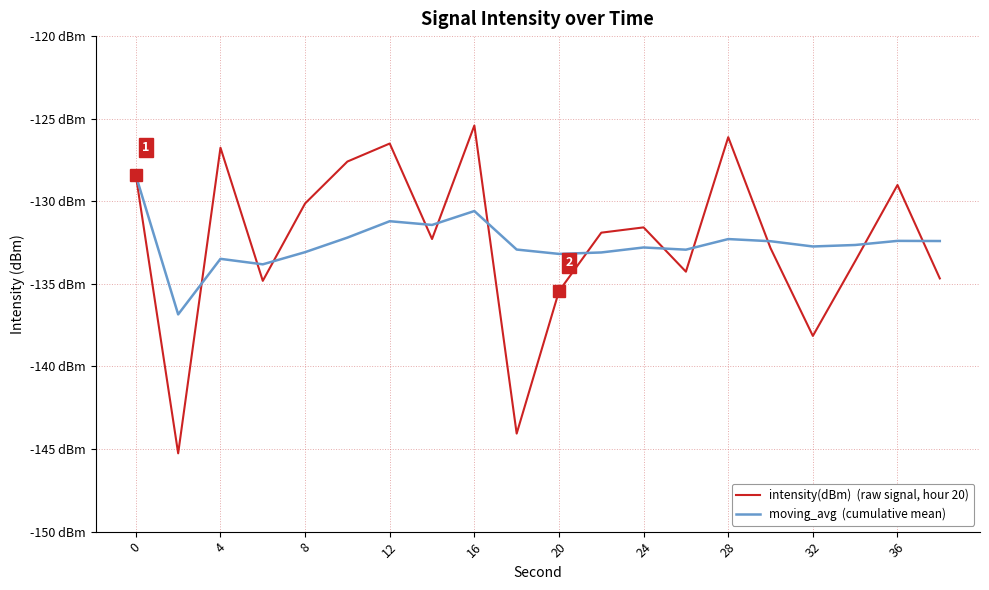

Does the chart display data point markers on the line(s)?

No